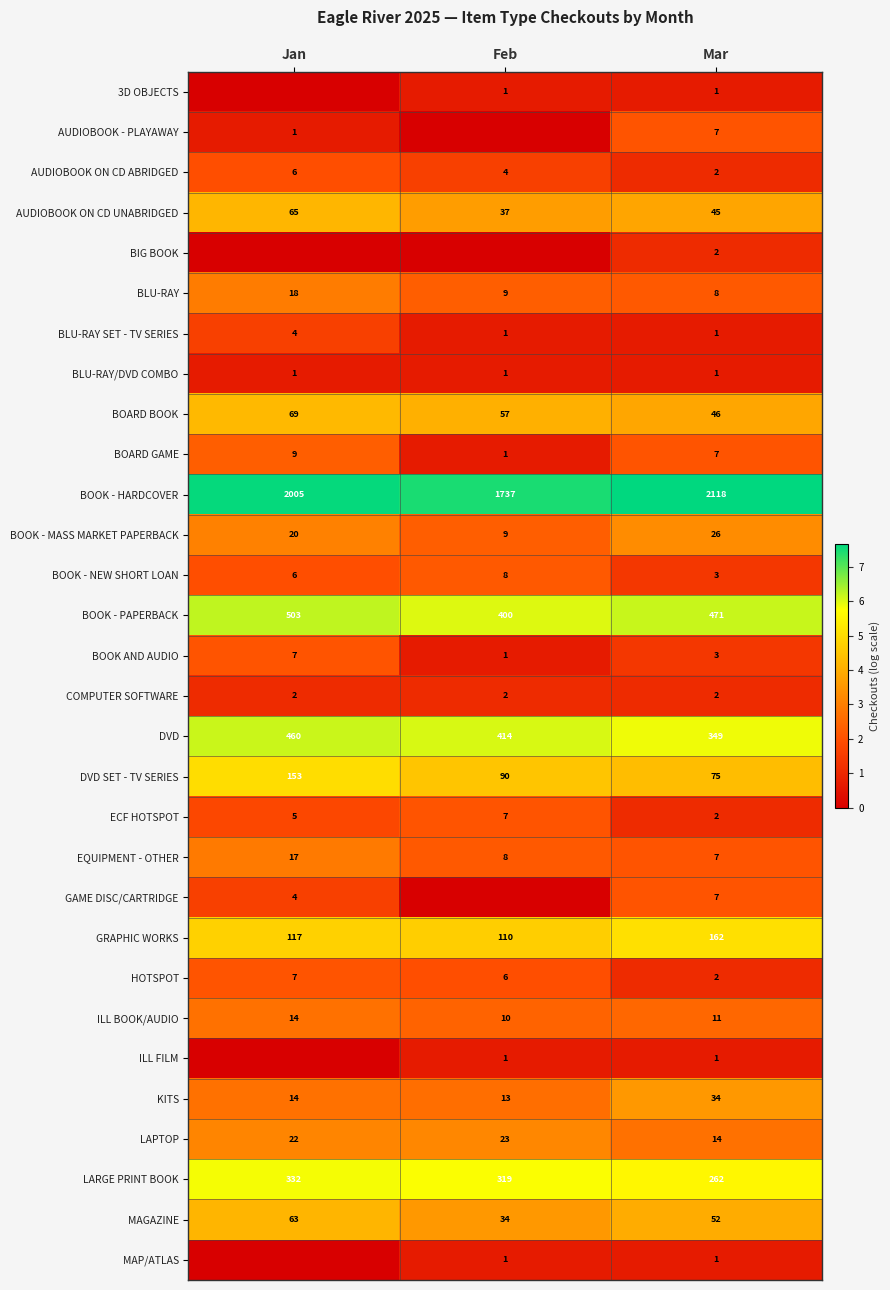

What is the difference between the highest and lowest values at Mar?

2117